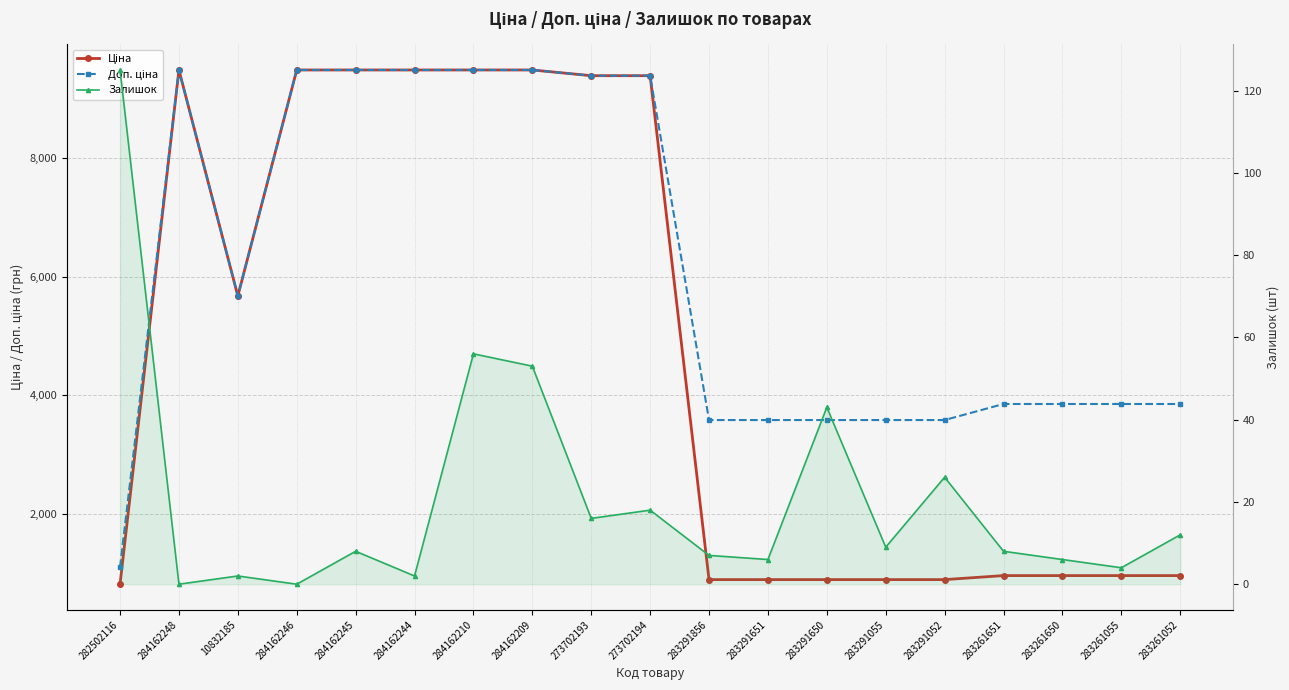

How many data points in Залишок are above 8?

9